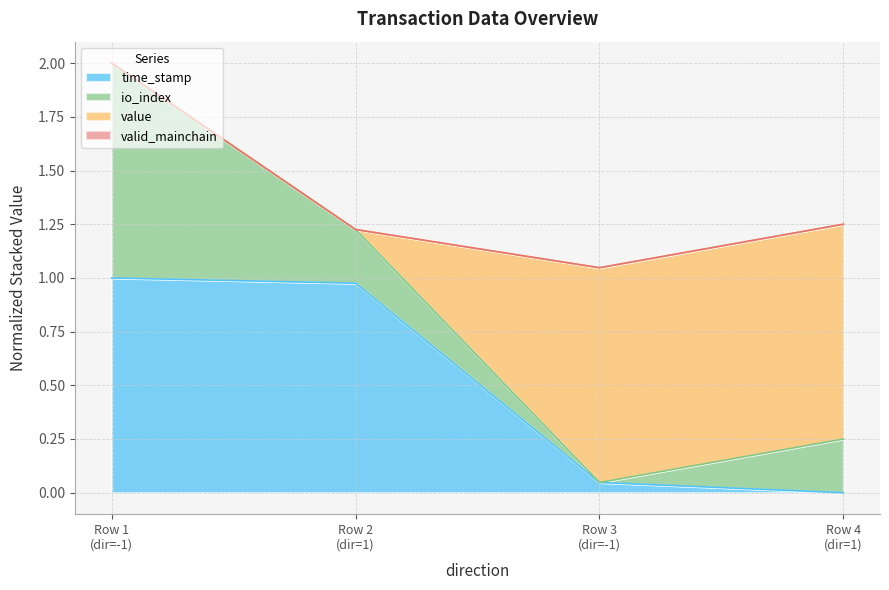

Does the chart display data point markers on the line(s)?

No